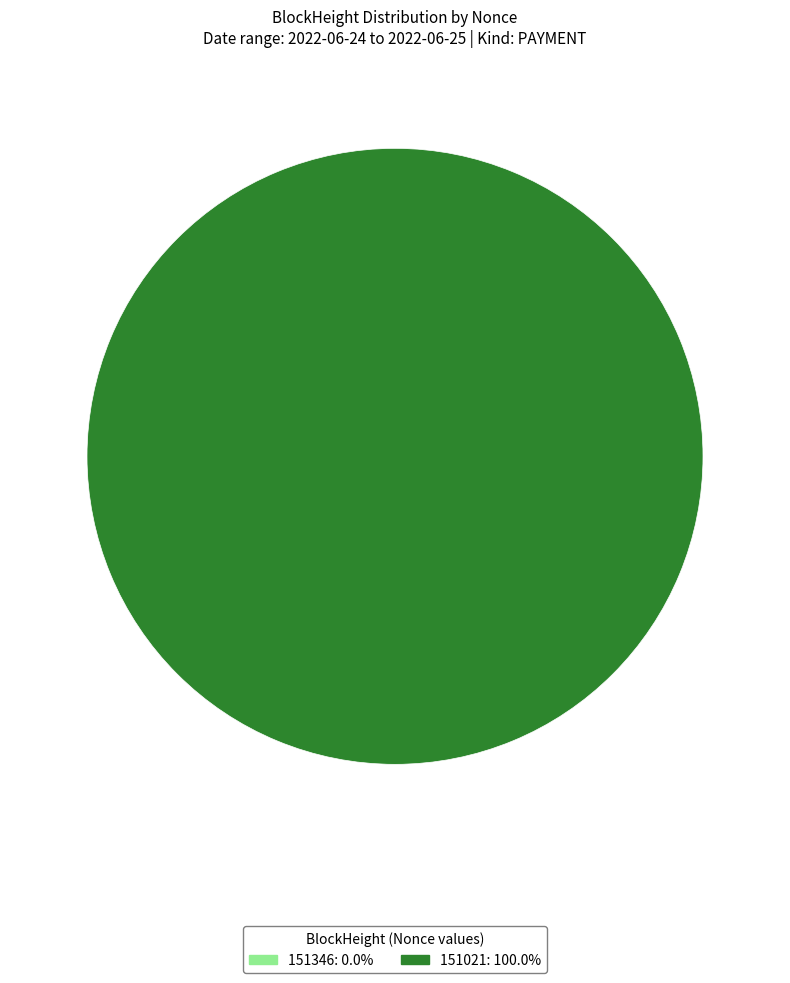

To the nearest percent, what percentage of the pie is 151021?

100%